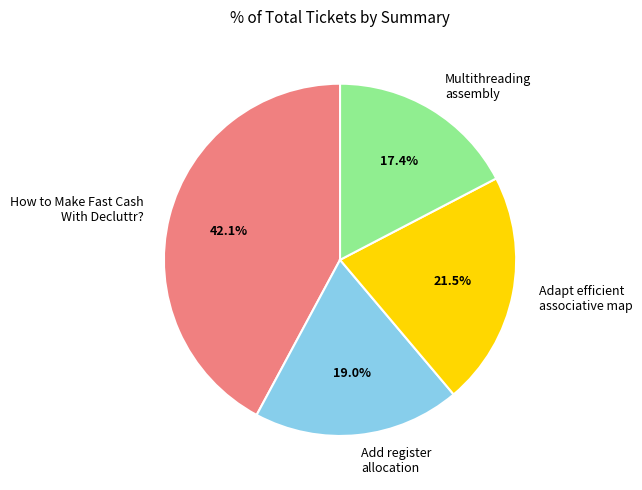

Does any single category account for the majority?

No